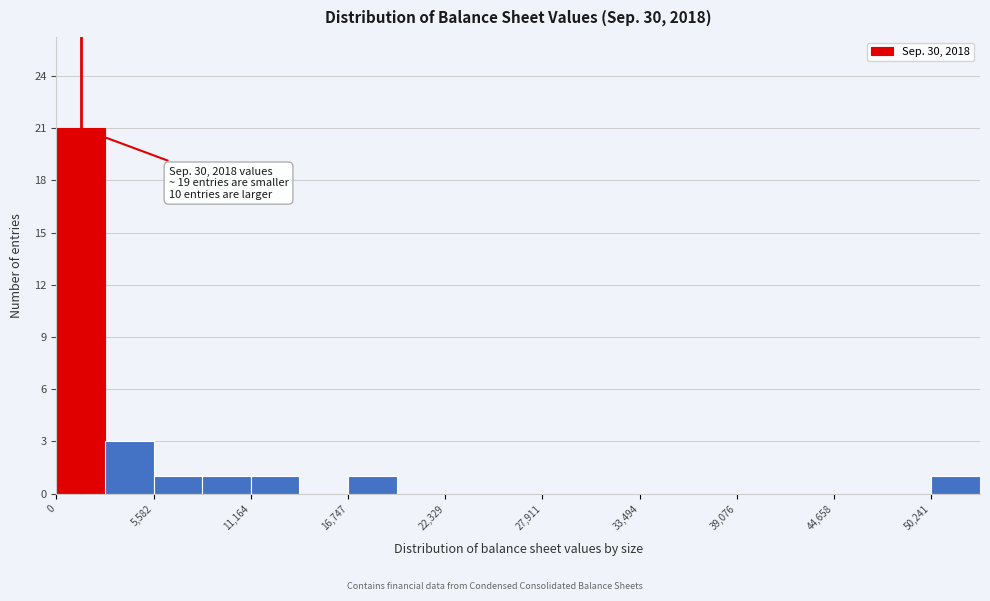

Read against the x-axis, roughly where is the centre of the tallest bar?

1000